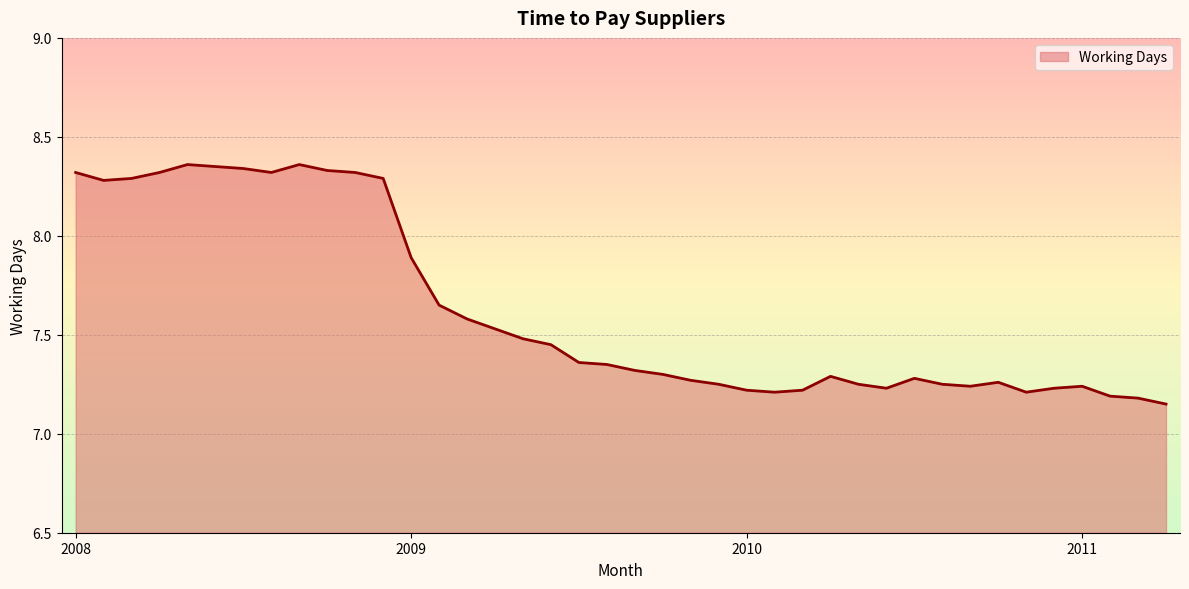

What is the difference between the maximum and minimum values?

1.2